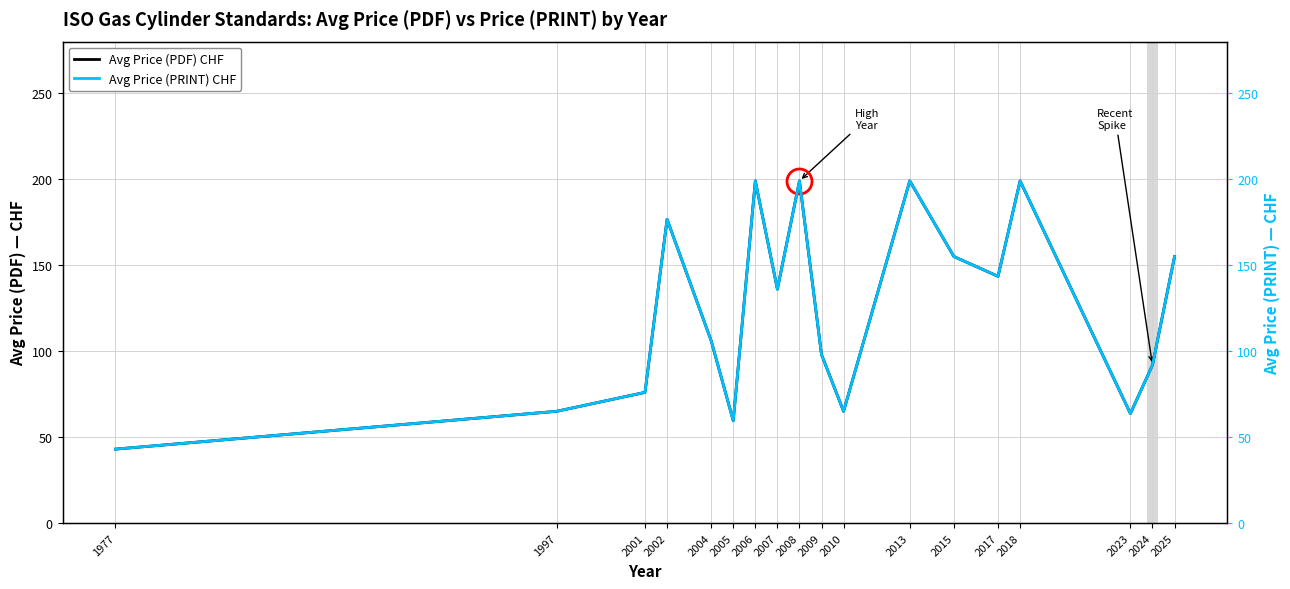

Where does the Avg Price (PDF) CHF series first go above 136?

2002